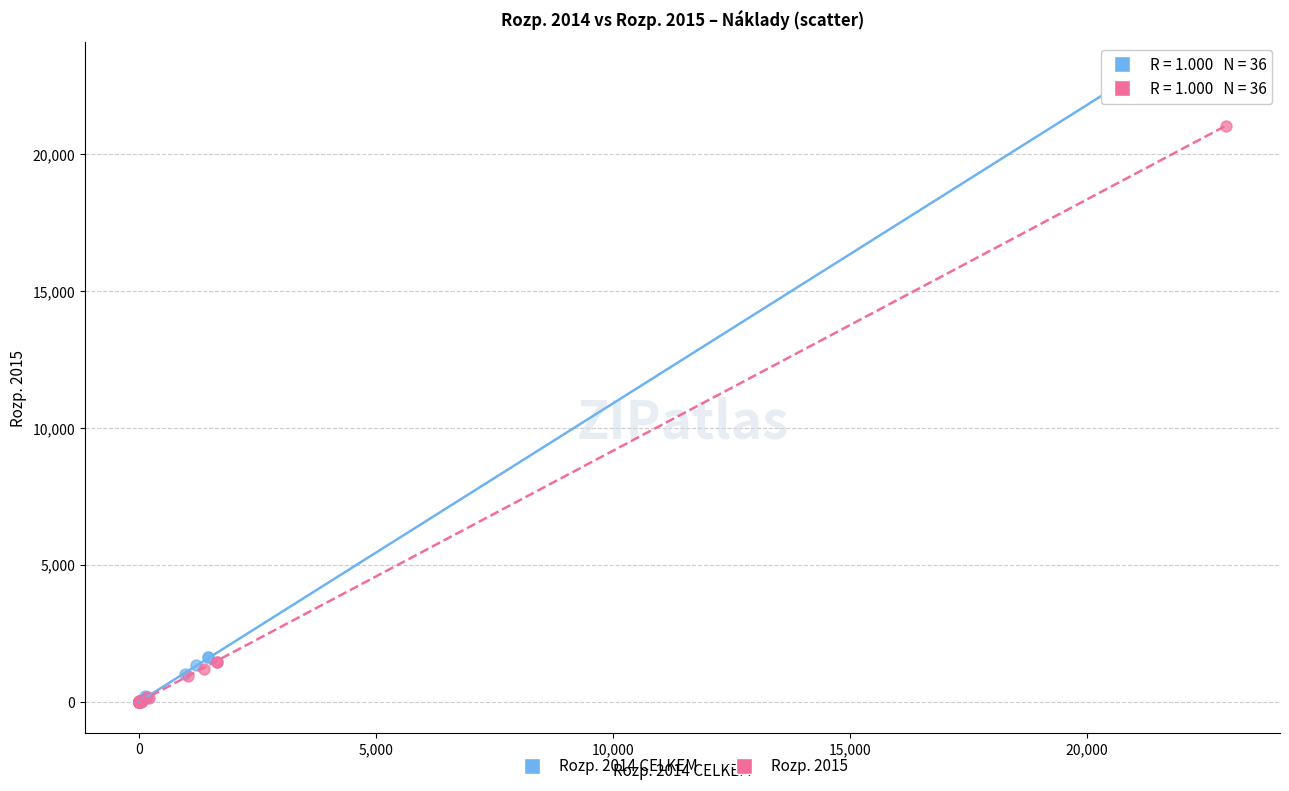

Which series has the largest Y range (max minus min)?

Rozp. 2014 CELKEM